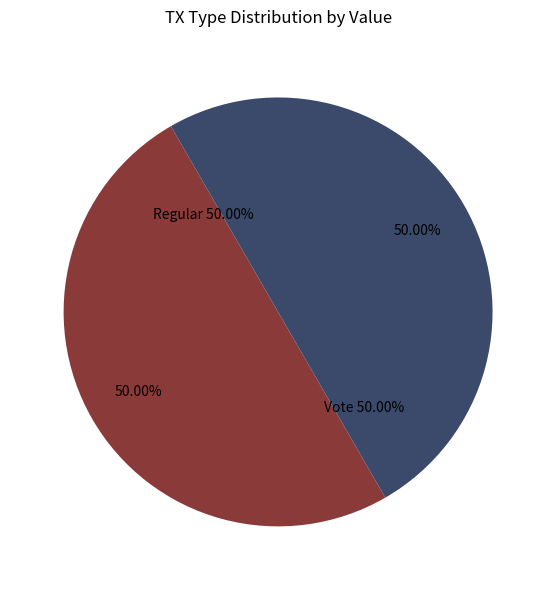

How many slices are in this pie chart?

2